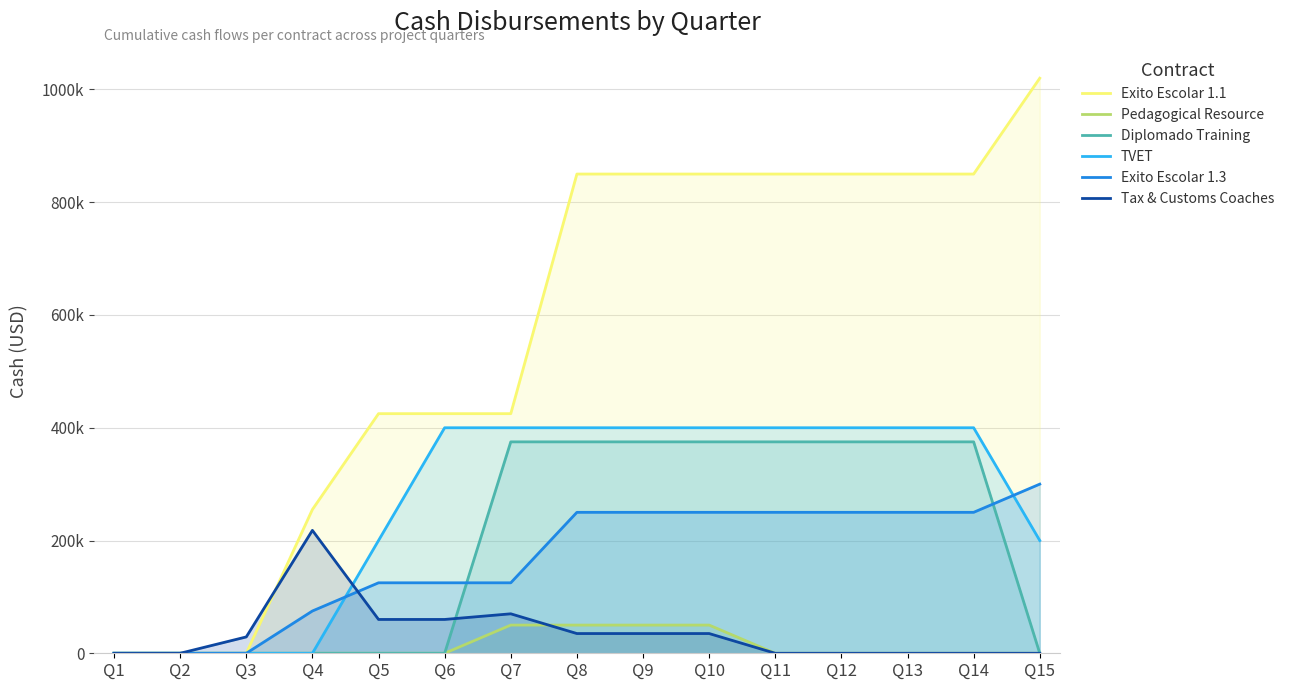

What is the average value of the Exito Escolar 1.1 series?

566667